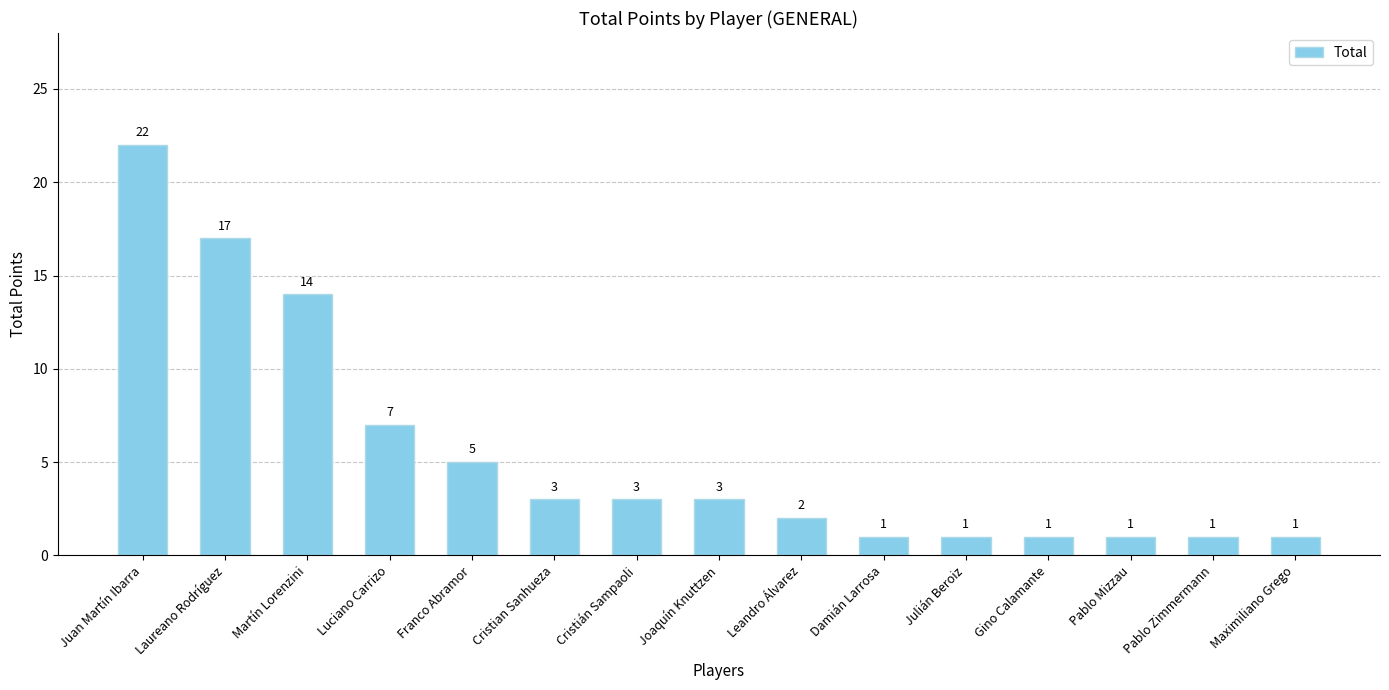

Is it true that the value at Cristian Sanhueza is 2?

False